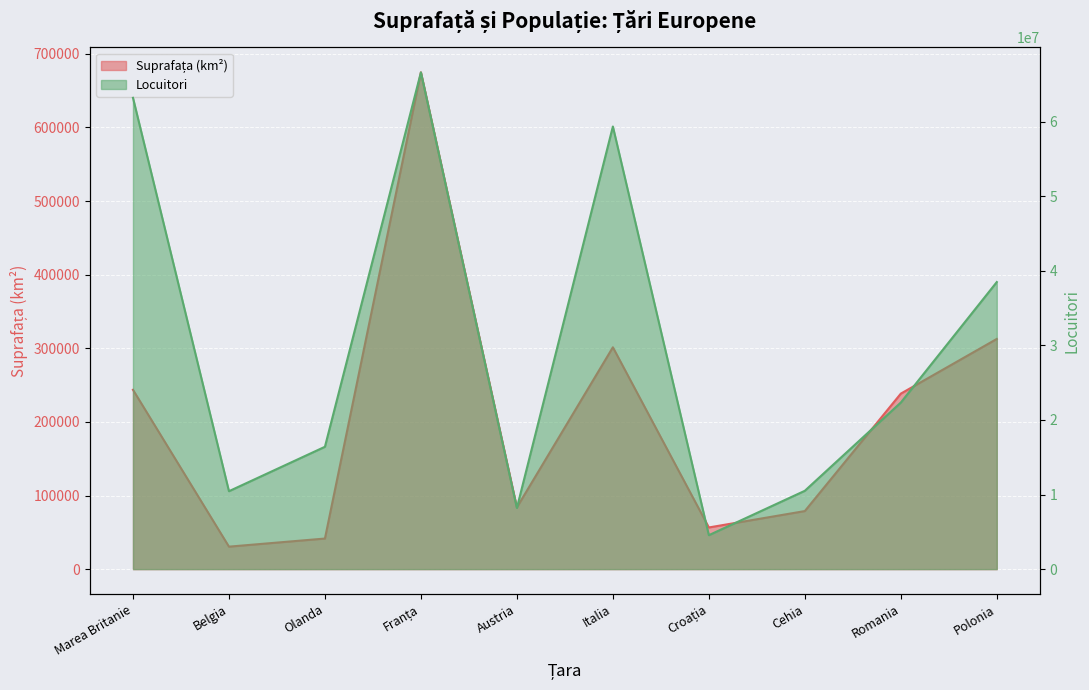

List the labels in order of Suprafața (km2) value, largest first.

Franța, Polonia, Italia, Marea Britanie, Romania, Austria, Cehia, Croația, Olanda, Belgia